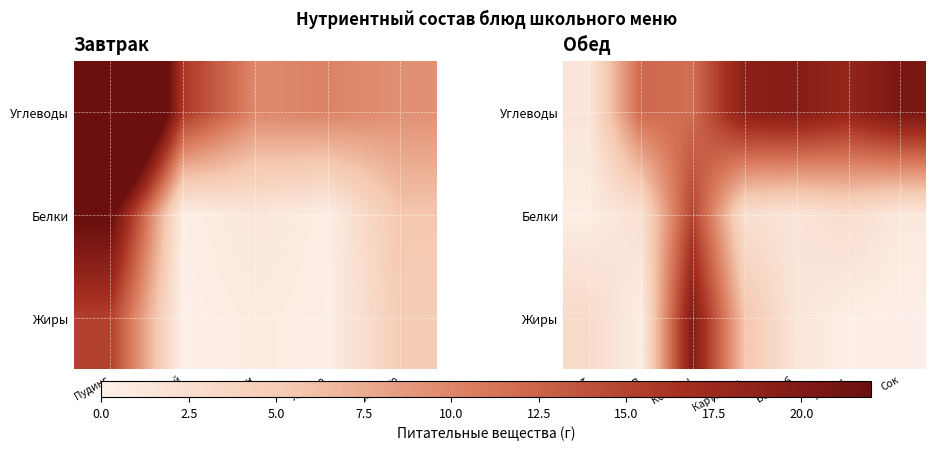

At which label is Углеводы closest to 11?

Котлеты